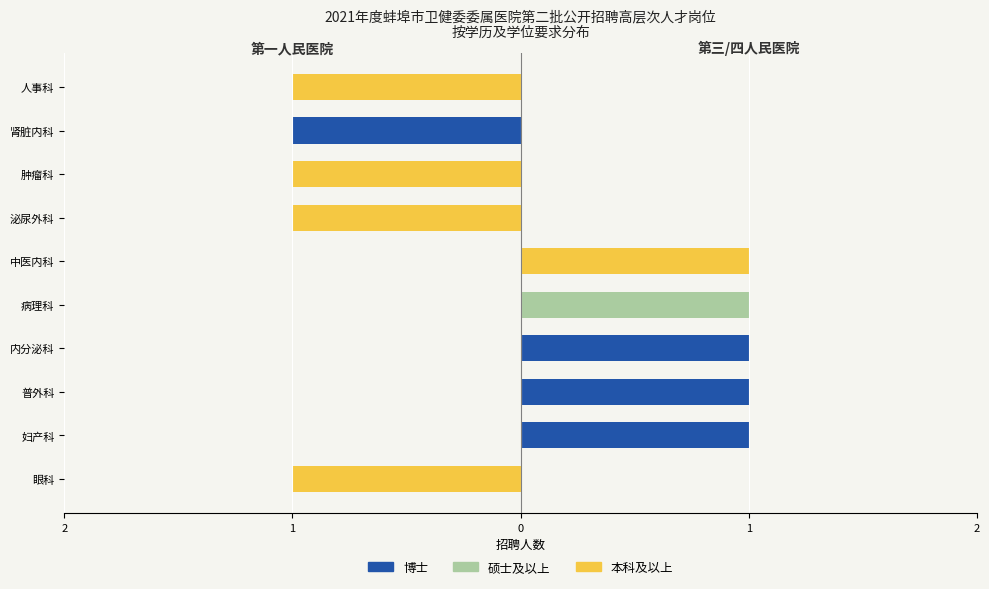

Are the bars grouped side by side (vs. stacked)?

Yes